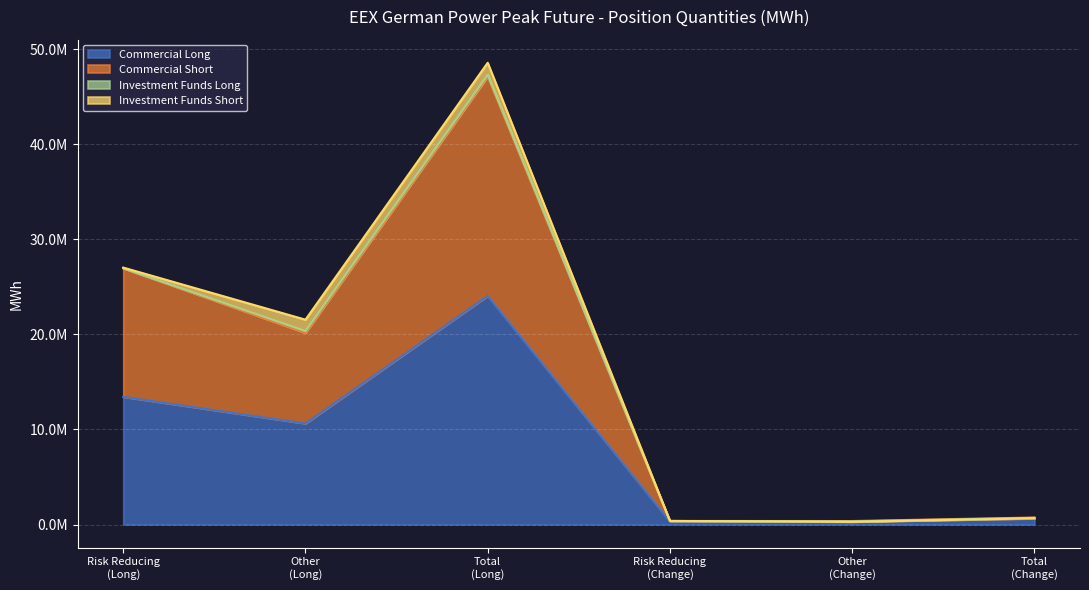

What is the maximum value for Commercial Long?

24041244